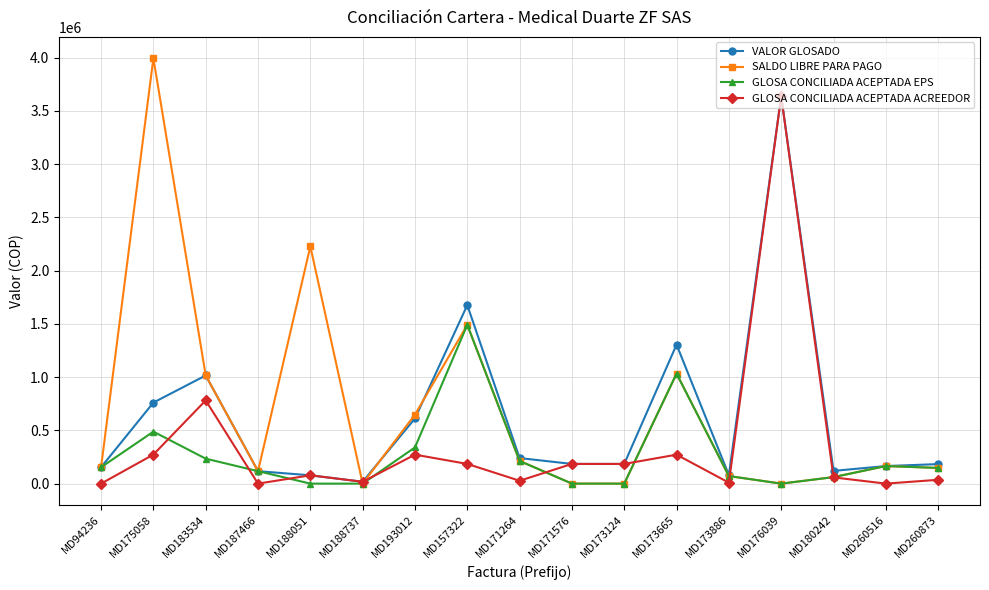

Which series has the largest total across all categories?

SALDO LIBRE PARA PAGO